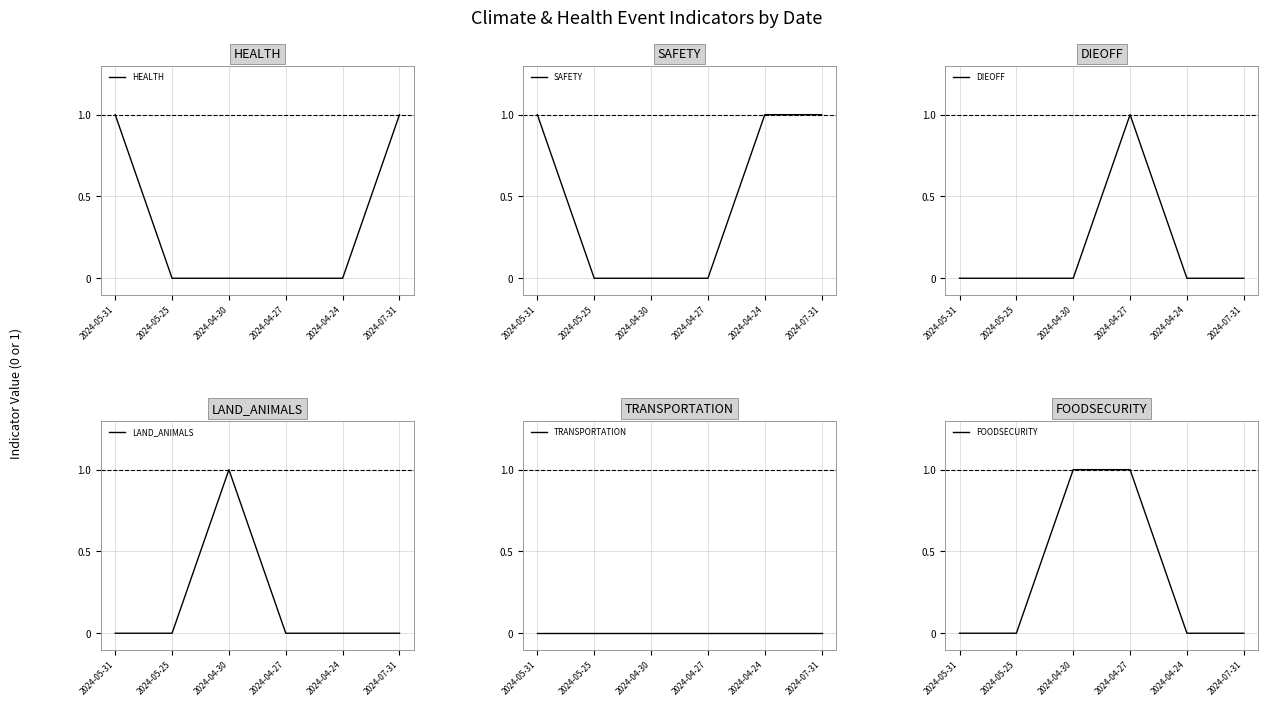

Rank the series at 2024-05-31 from lowest to highest value.

DIEOFF, LAND_ANIMALS, TRANSPORTATION, FOODSECURITY, HEALTH, SAFETY